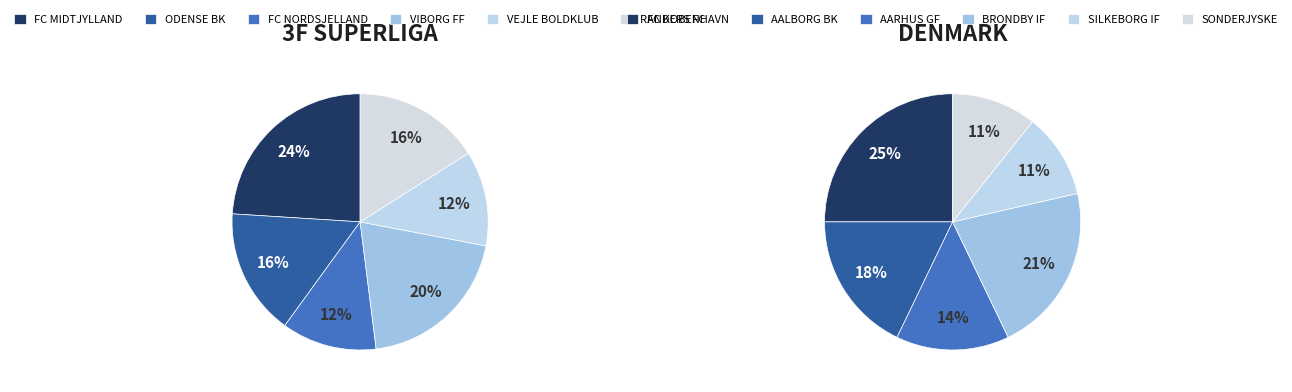

Is there any slice that represents more than half of the pie?

No